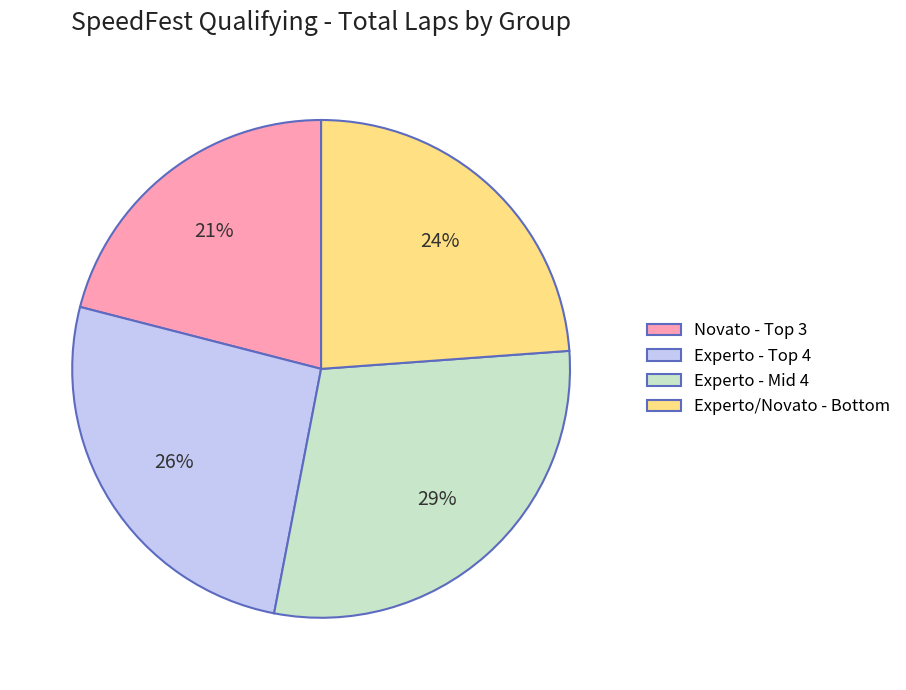

Is there a majority slice in this chart?

No